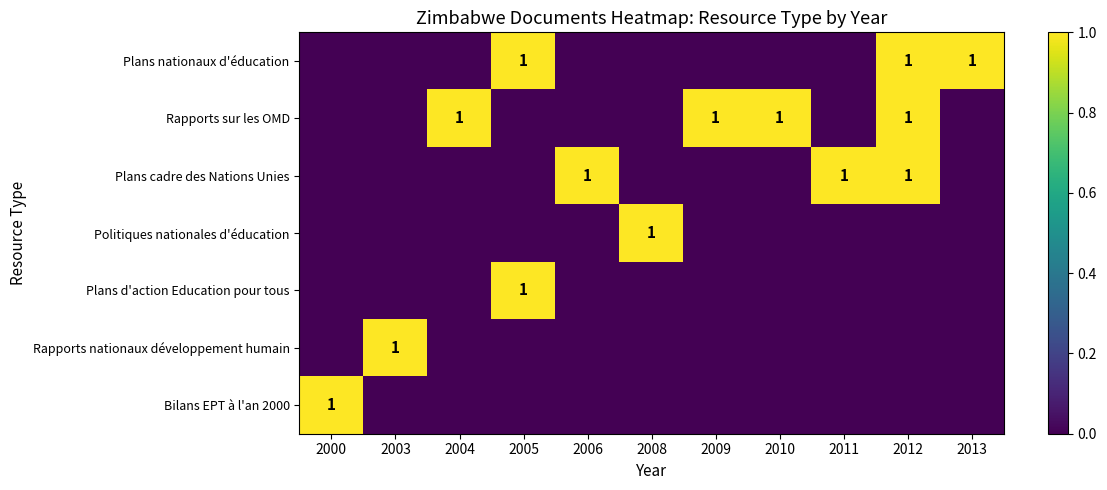

The Plans nationaux d'éducation series shows 2 at 2013. True or false?

False